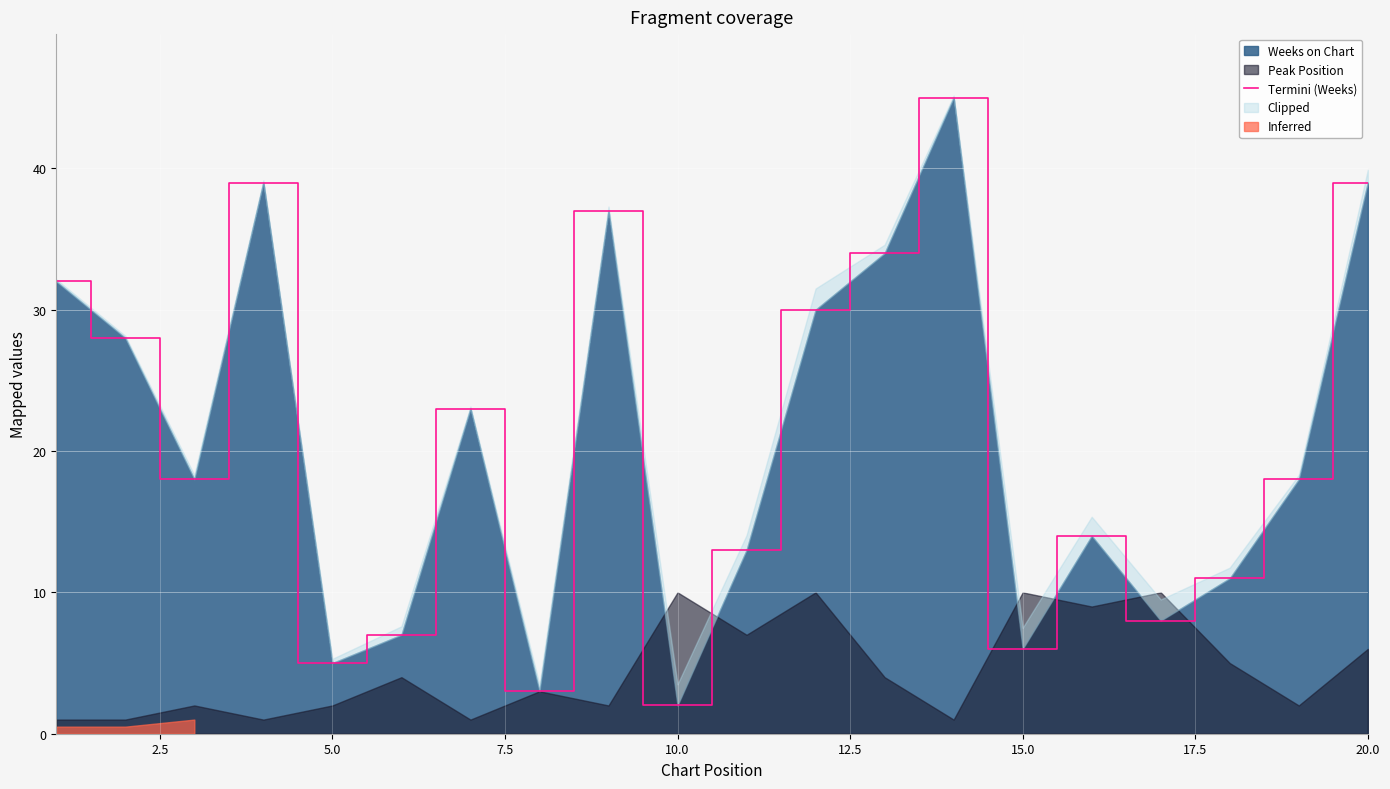

What is the average value?

21